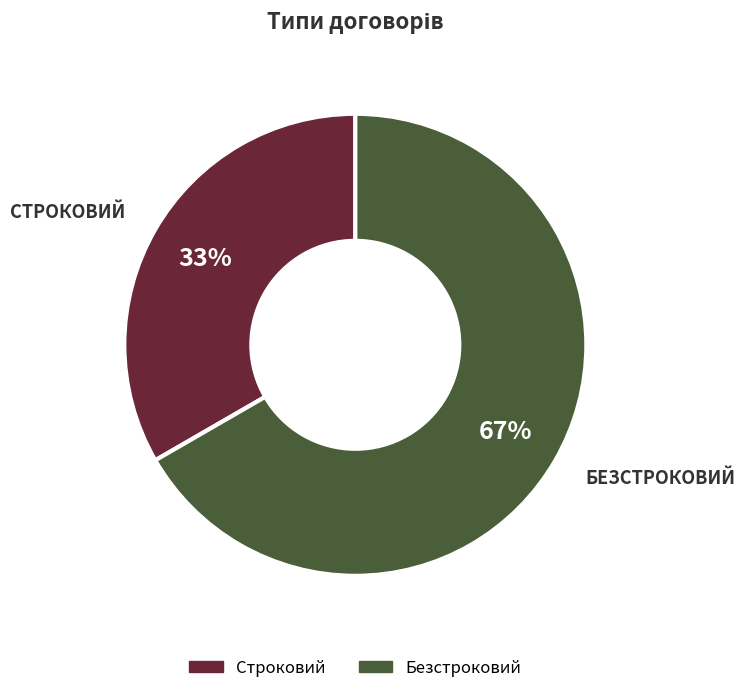

Which has a higher value, Строковий or Безстроковий?

Безстроковий